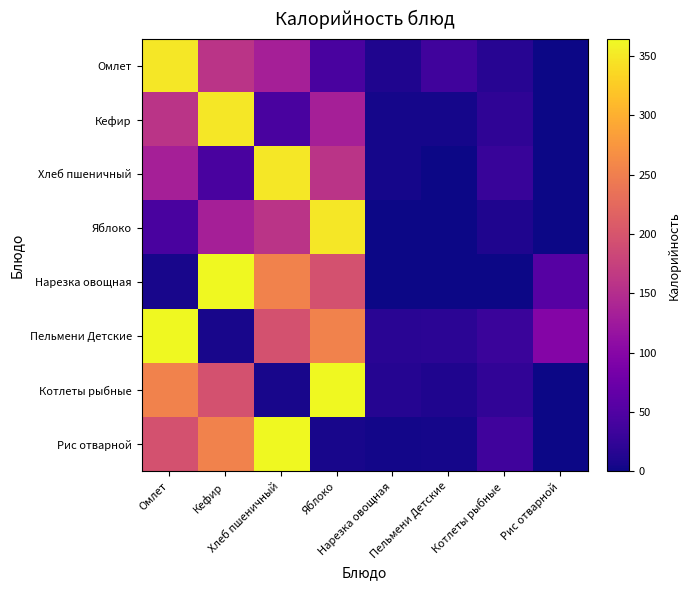

List the series in order of their peak value, lowest first.

Омлет, Кефир, Хлеб пшеничный, Яблоко, Нарезка овощная, Пельмени Детские, Котлеты рыбные, Рис отварной